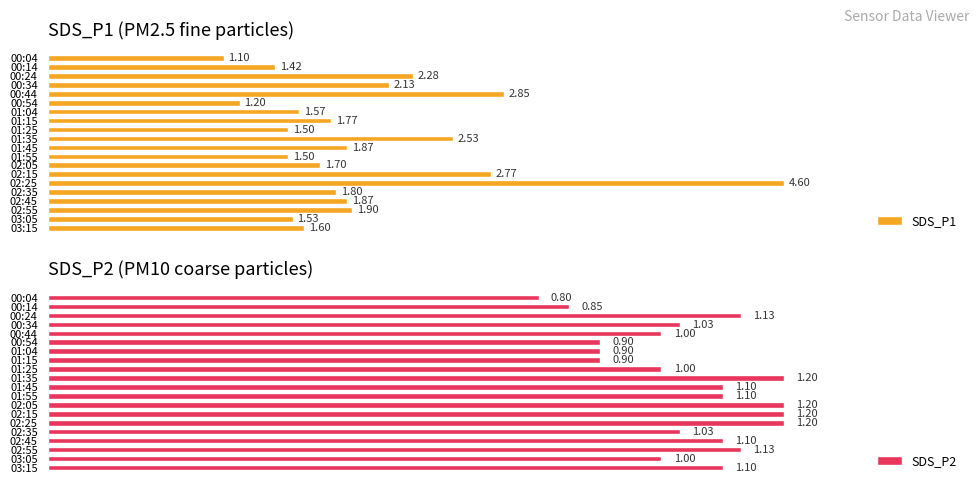

Between 17 and 19, which is larger?

17